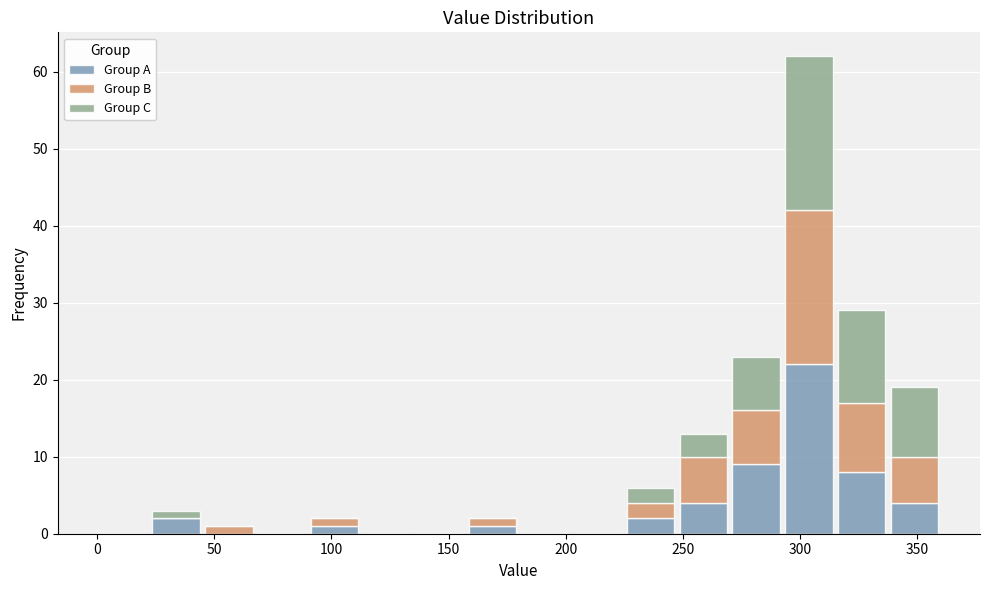

Reading left to right, transcribe this chart: for each stacked bar, give the range it covers on the x-axis and its total height. Neither the bar edges nor the heights are printed on the chart, so give them approximately, as read against the axes.

0.0 to 22.5: 0
22.5 to 45.0: 3
45.0 to 67.5: 1
67.5 to 90.0: 0
90.0 to 112.5: 2
112.5 to 135.0: 0
135.0 to 157.5: 0
157.5 to 180.0: 2
180.0 to 202.5: 0
202.5 to 225.0: 0
225.0 to 247.5: 6
247.5 to 270.0: 13
270.0 to 292.5: 23
292.5 to 315.0: 62
315.0 to 337.5: 29
337.5 to 360.0: 19